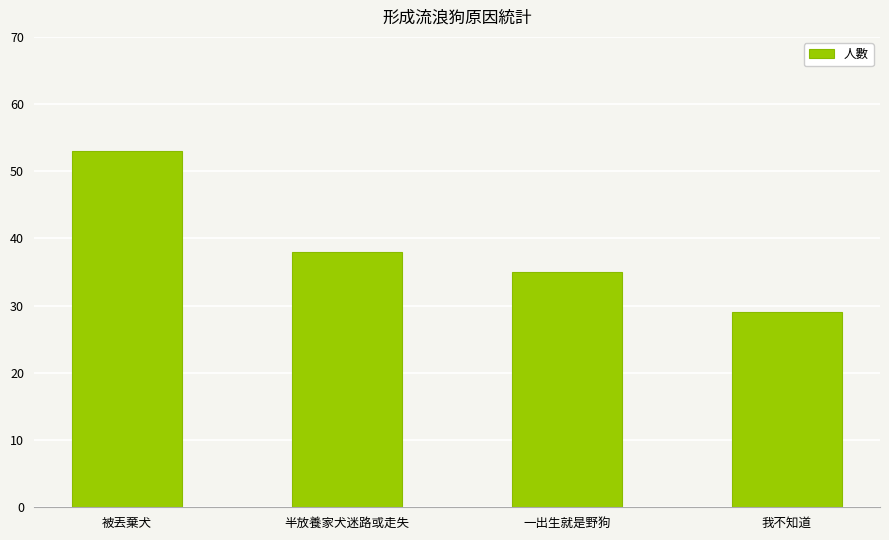

Which has a higher value, 一出生就是野狗 or 我不知道?

一出生就是野狗